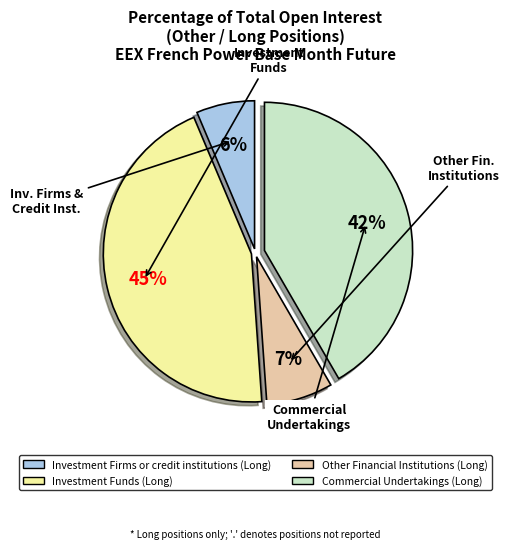

To the nearest percent, what percentage of the pie is Other Financial Institutions (Long)?

7%